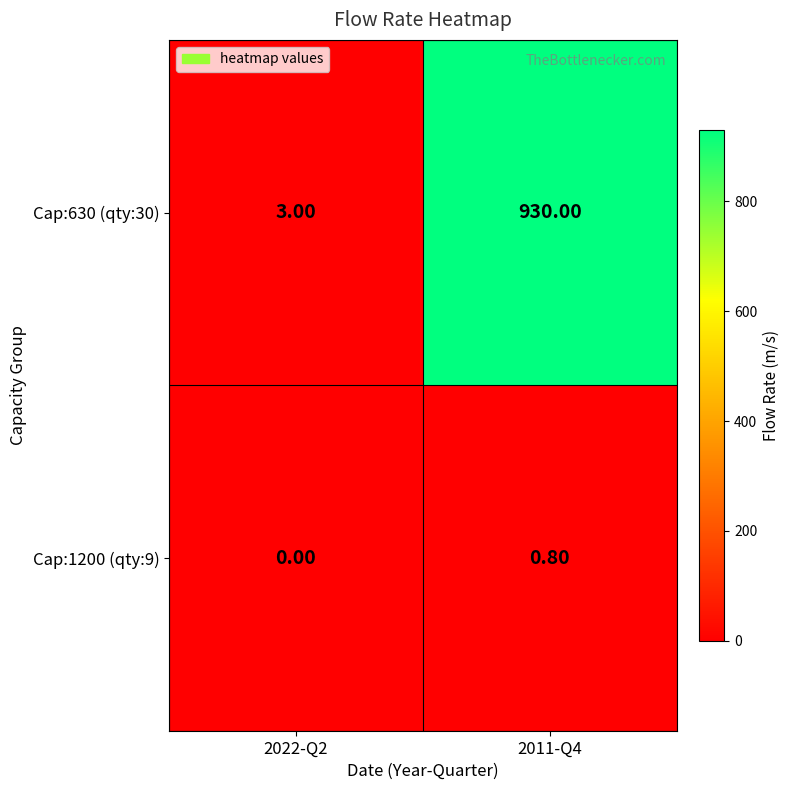

Which series has the largest range (max minus min)?

Cap:630 (qty:30)